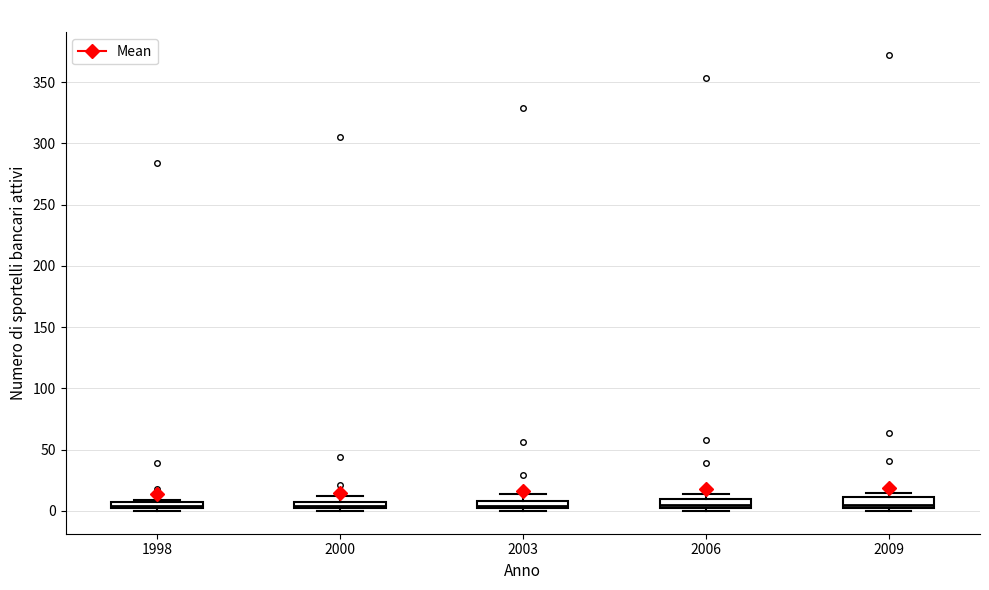

Where is the upper edge of the box at x = 1998 on the y-axis? The values are not printed on the chart, so give them approximately, as read against the axis.

5